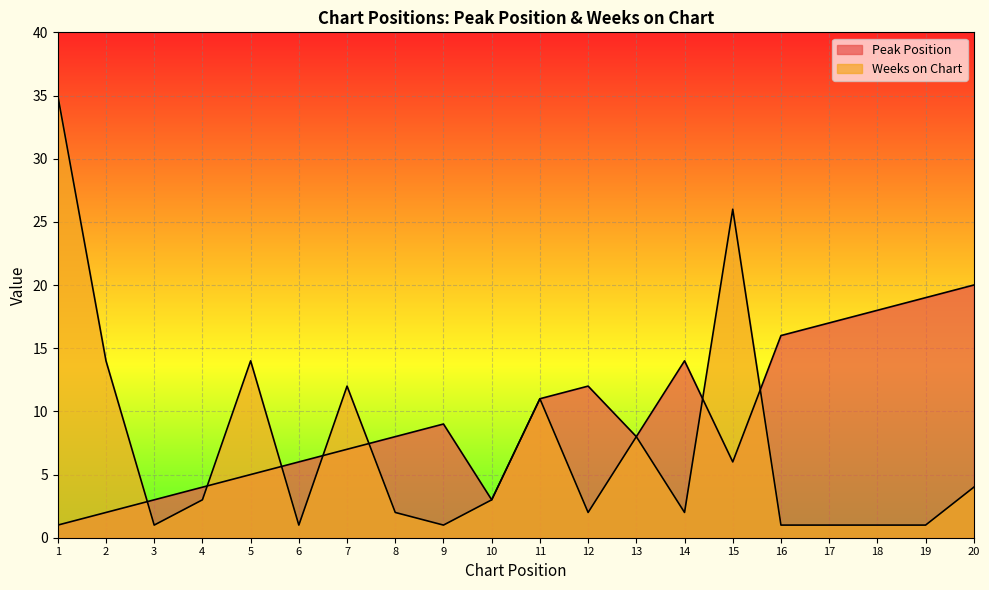

In Weeks on Chart, how many points are higher than both neighbors (excluding endpoints)?

5